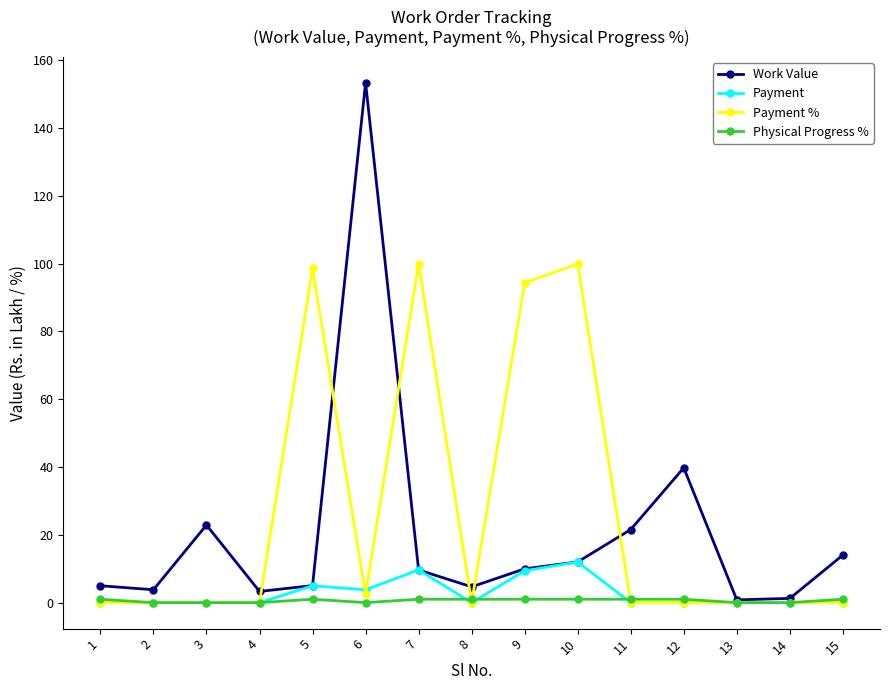

List the series in order of their peak value, lowest first.

Physical Progress %, Payment, Payment %, Work Value